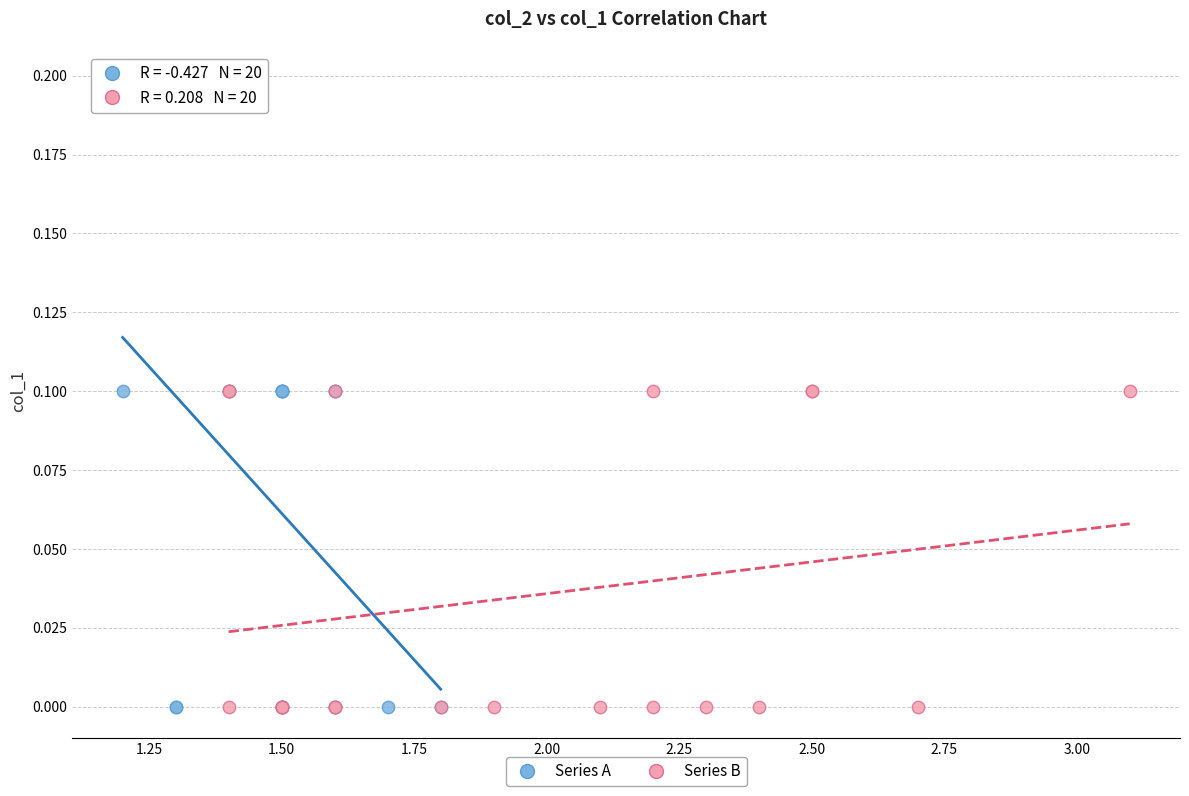

Which series has the widest spread of Y values?

Series A